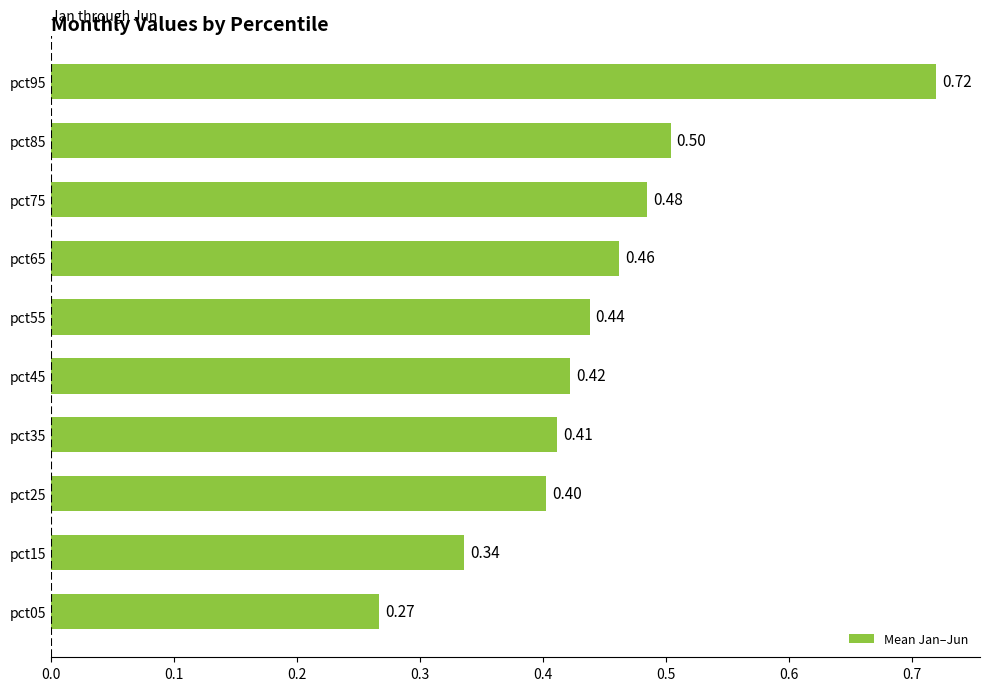

Rank the categories by value from lowest to highest.

pct05, pct15, pct25, pct35, pct45, pct55, pct65, pct75, pct85, pct95